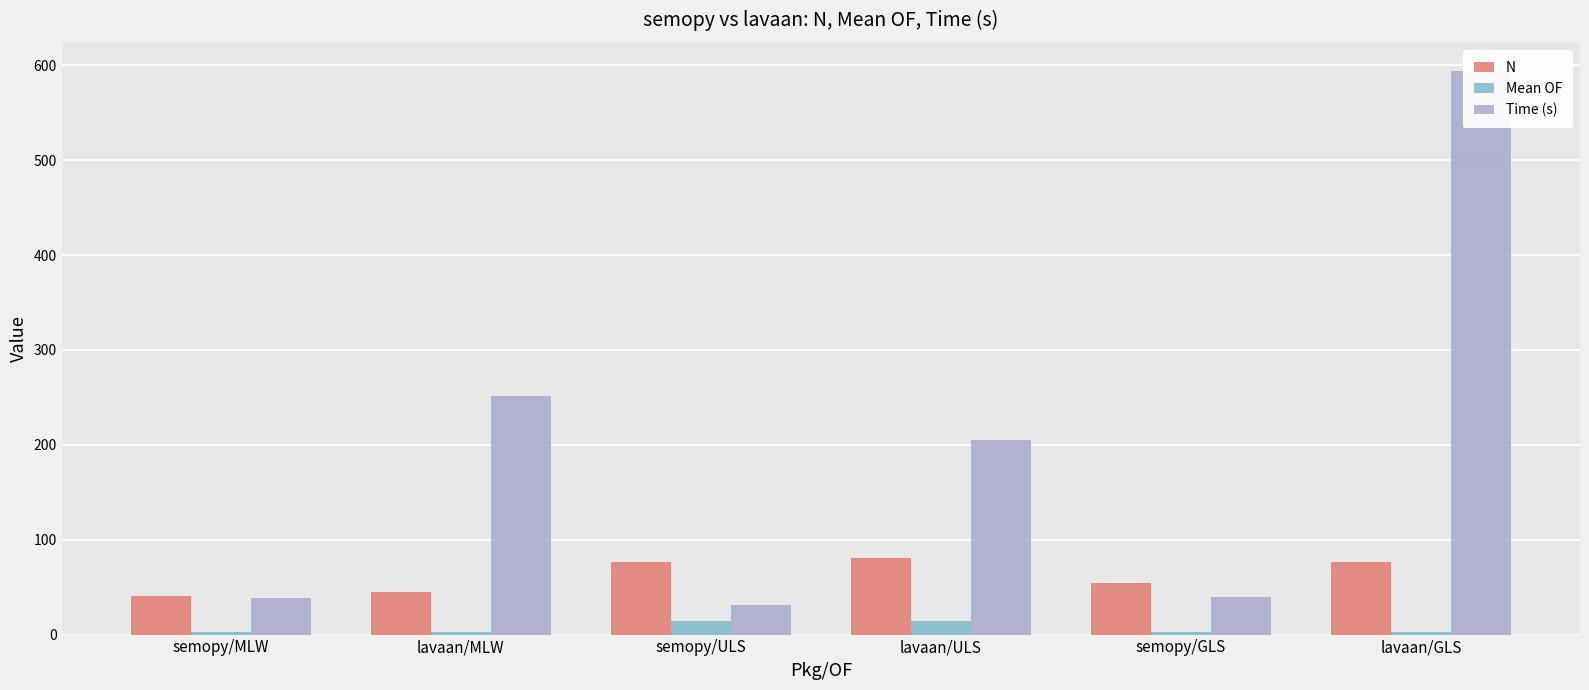

What position from the left is lavaan/MLW?

2